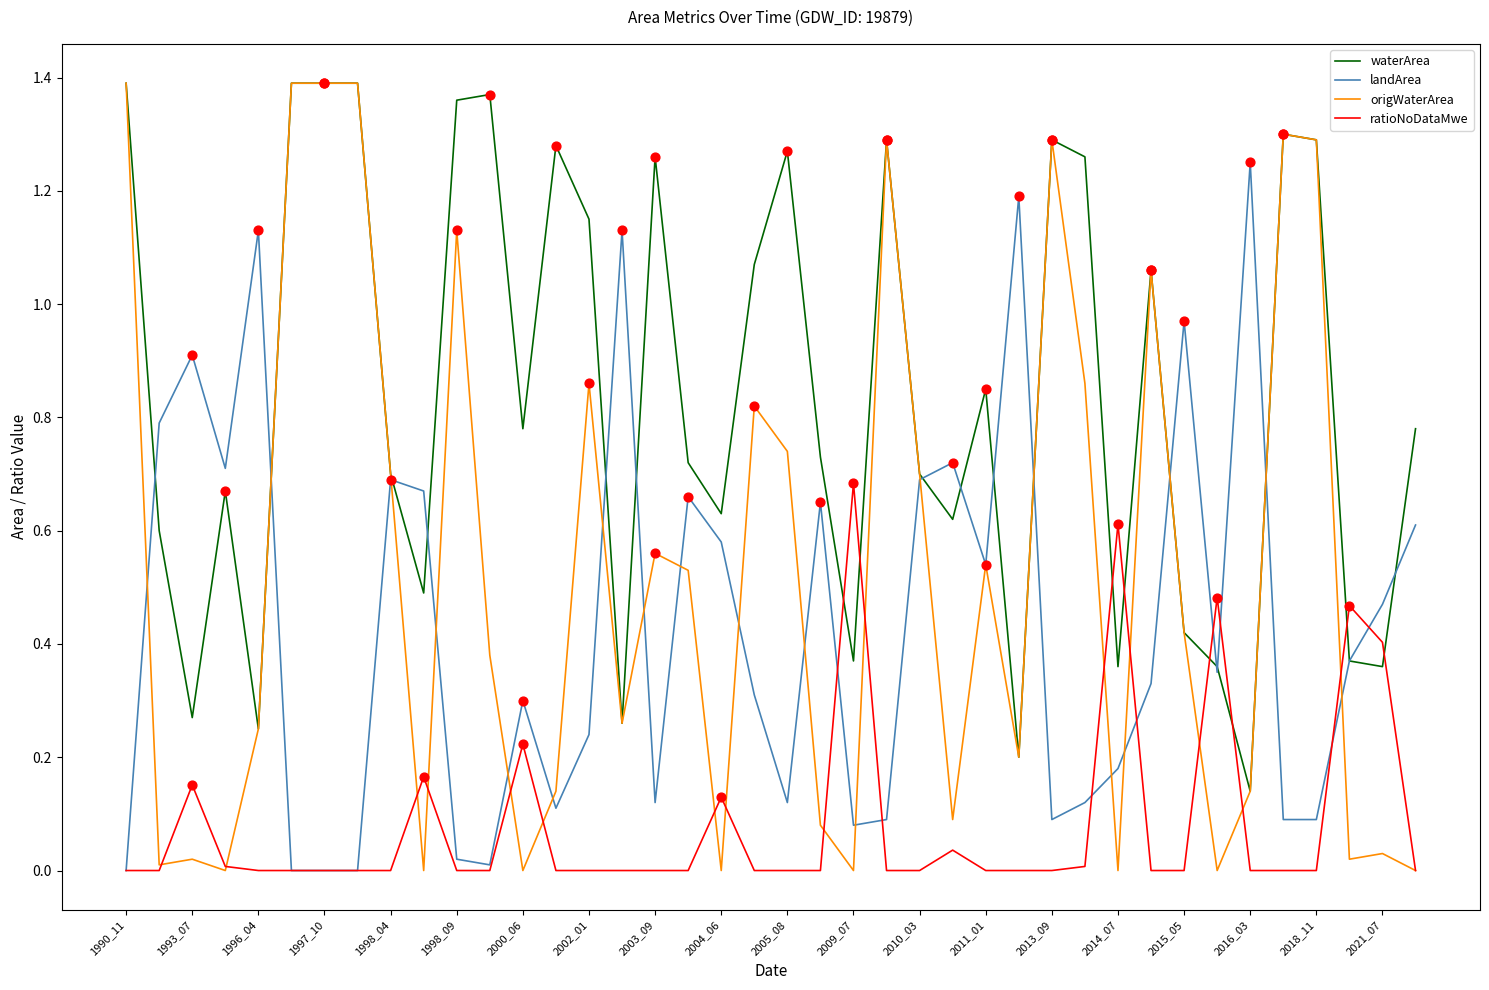

Which series has the largest total across all categories?

waterArea